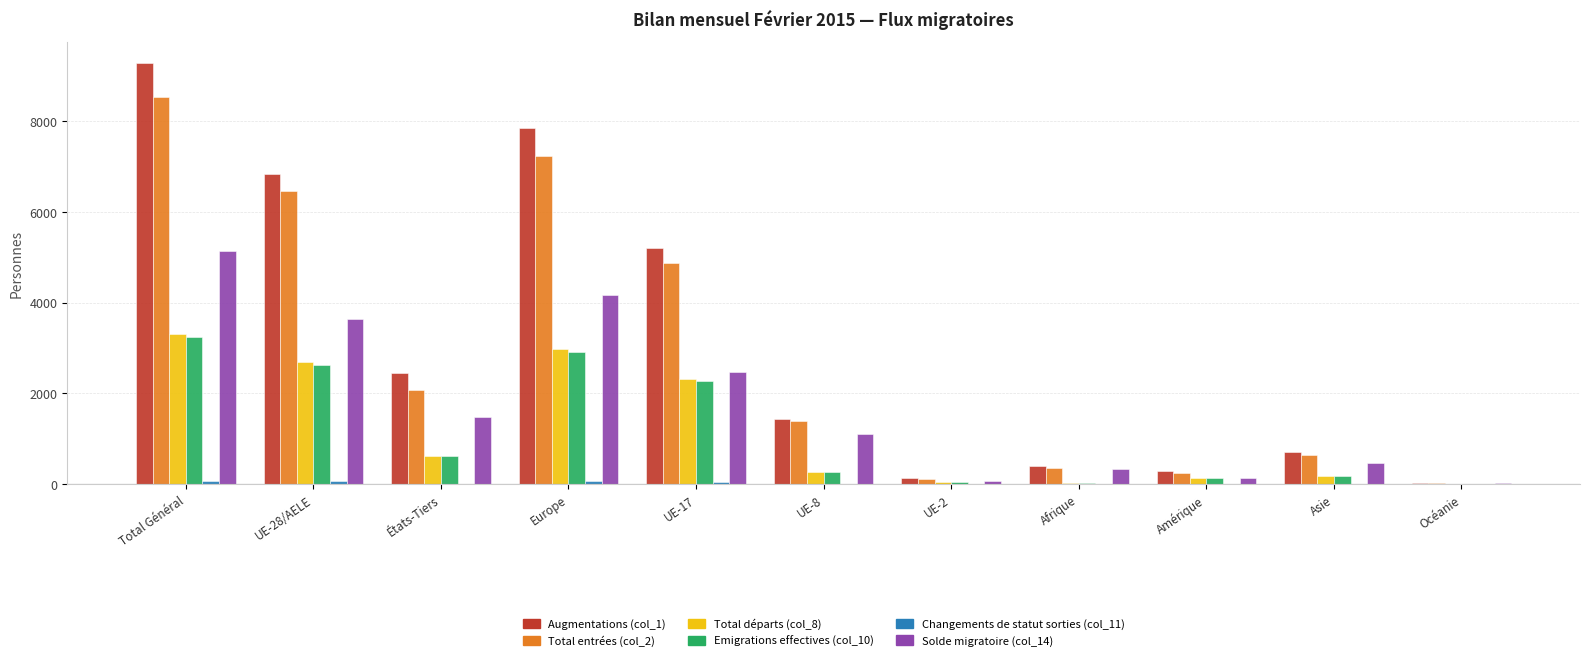

How many series are shown in this chart?

6